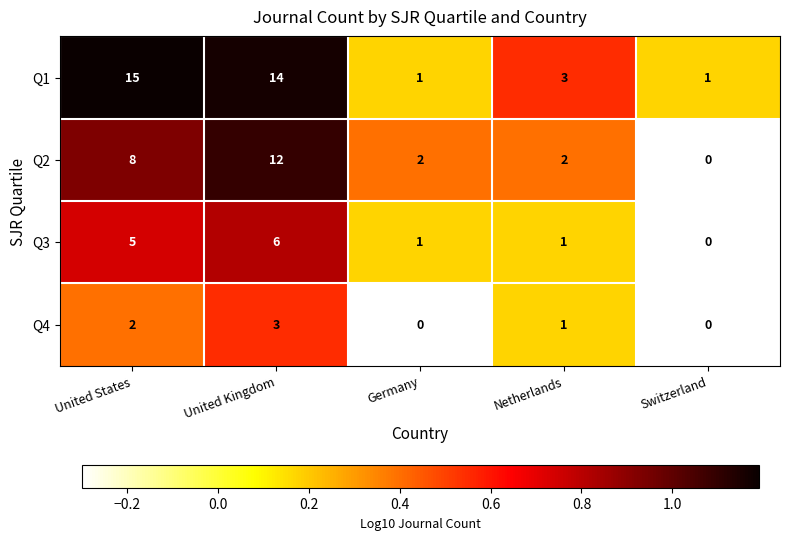

How many distinct data groups are displayed?

4